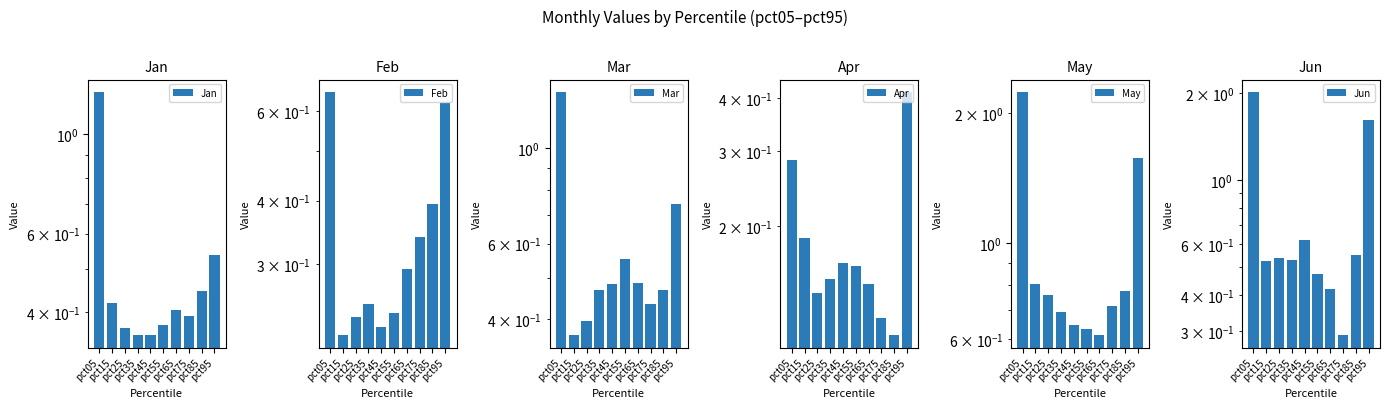

The value of May at pct35 is 1.1. True or false?

False